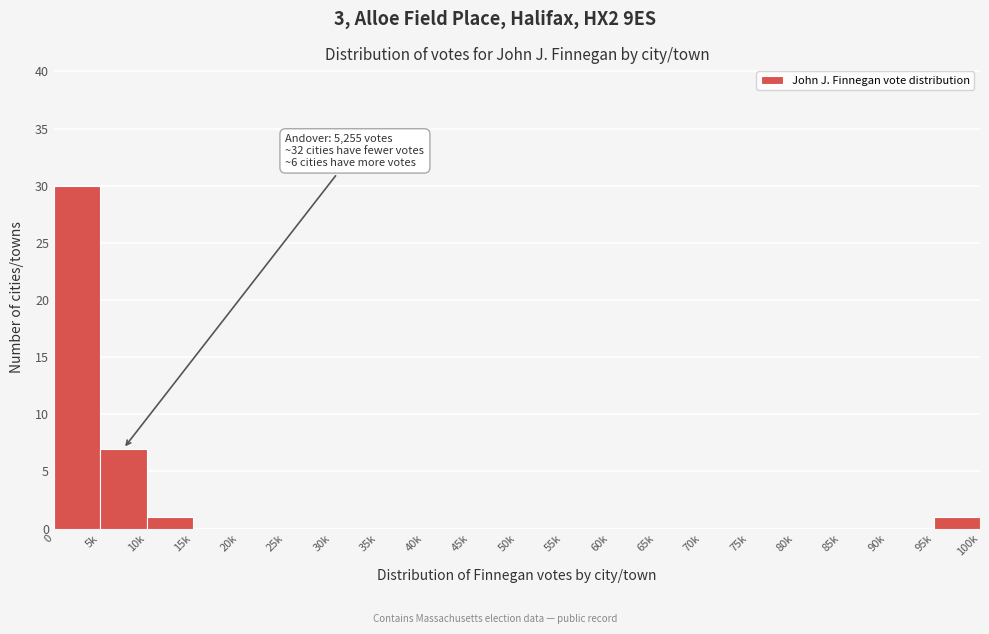

Reading left to right, list all the values displayed in this chart.

0=30	5k=7	10k=1	15k=0	20k=0	25k=0	30k=0	35k=0	40k=0	45k=0	50k=0	55k=0	60k=0	65k=0	70k=0	75k=0	80k=0	85k=0	90k=0	95k=1